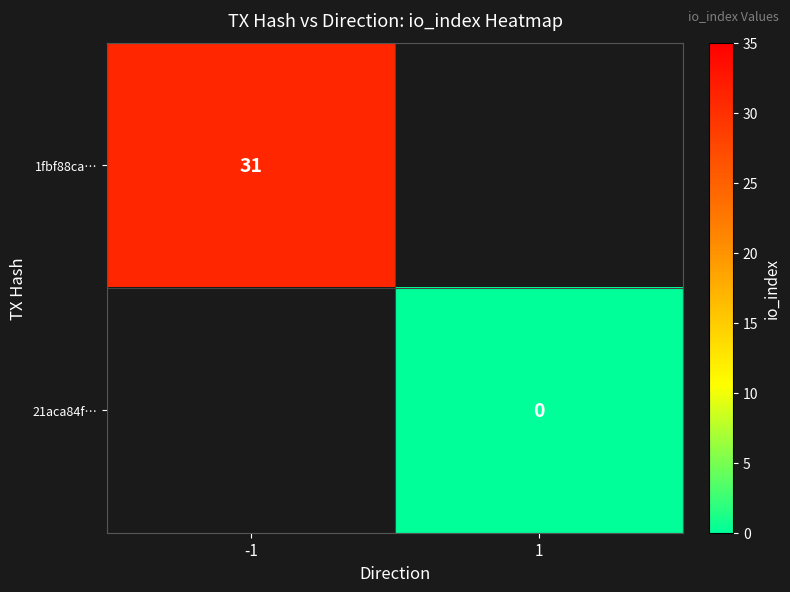

At how many categories does at least one series exceed 26?

1